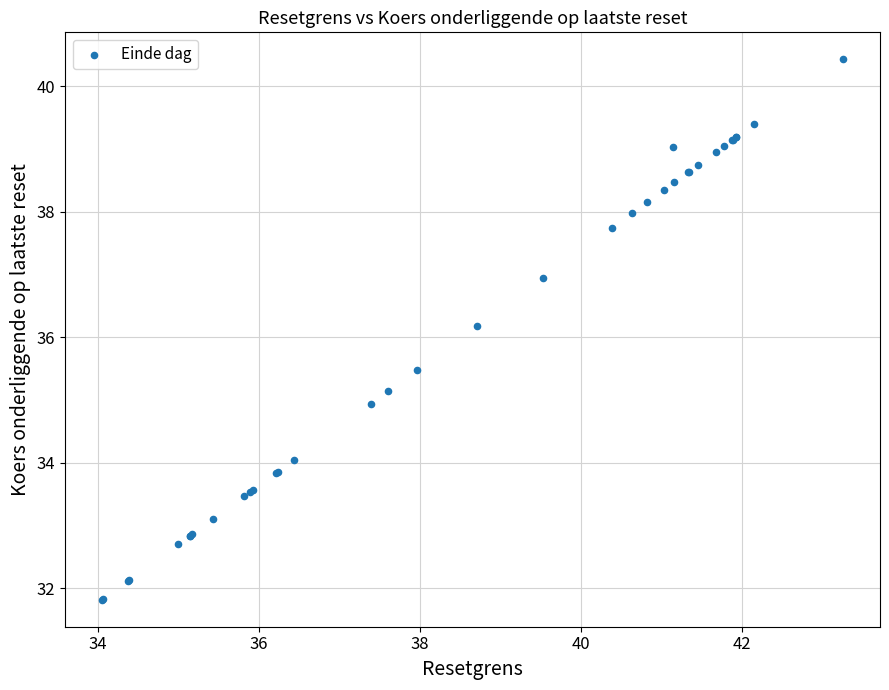

What Y value in the scatter plot is closest to 36?

36.2